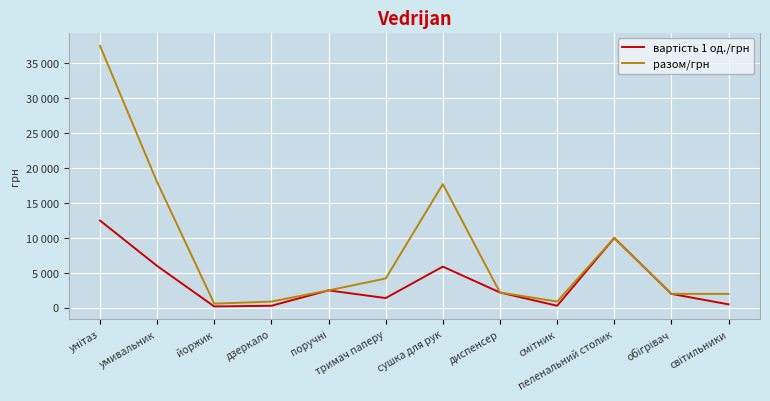

What is the difference between the вартість 1 од./грн values at сушка для рук and тримач паперу?

4500